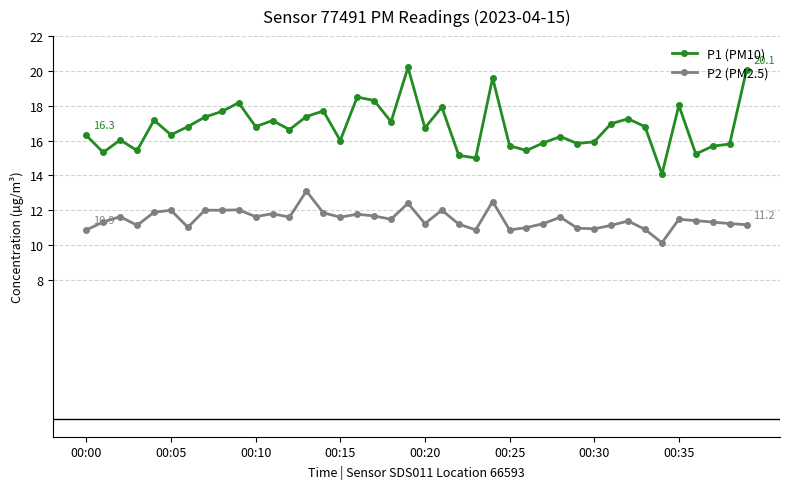

What is the sum of all P2 (PM2.5) values?

459.3